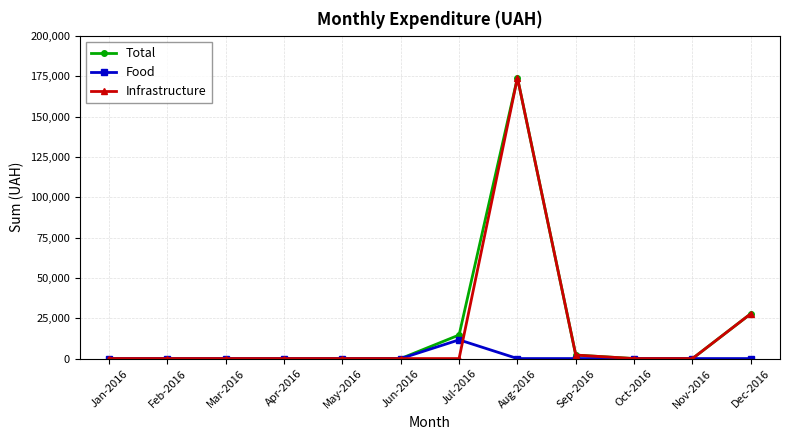

Which label corresponds to the largest value in the chart?

Aug-2016